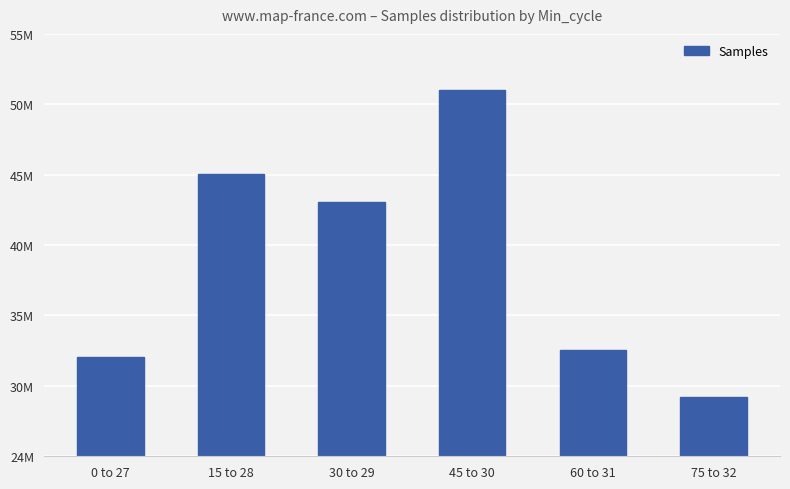

Approximately how many times larger is the value at 0 to 27 compared to 75 to 32?

1.1